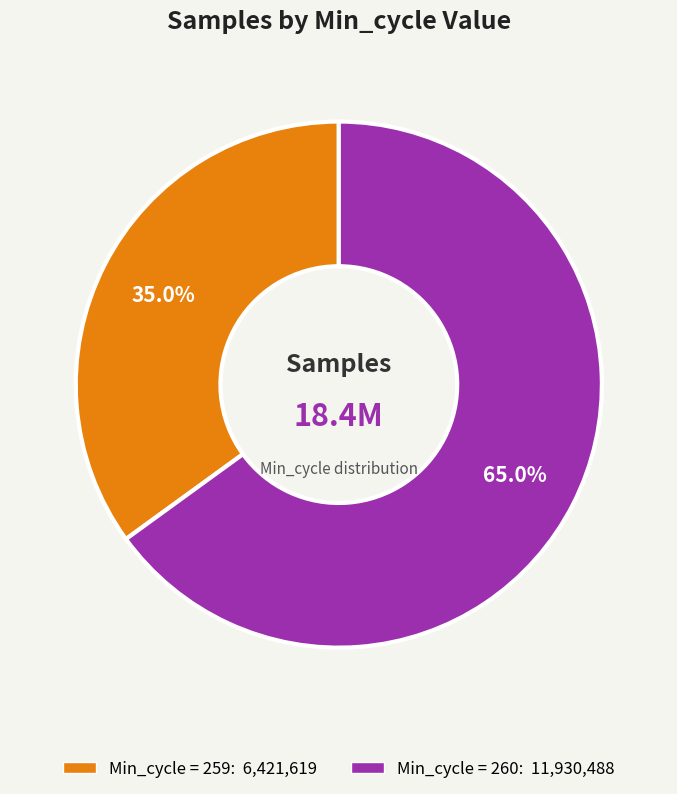

Is there a majority slice in this chart?

Yes